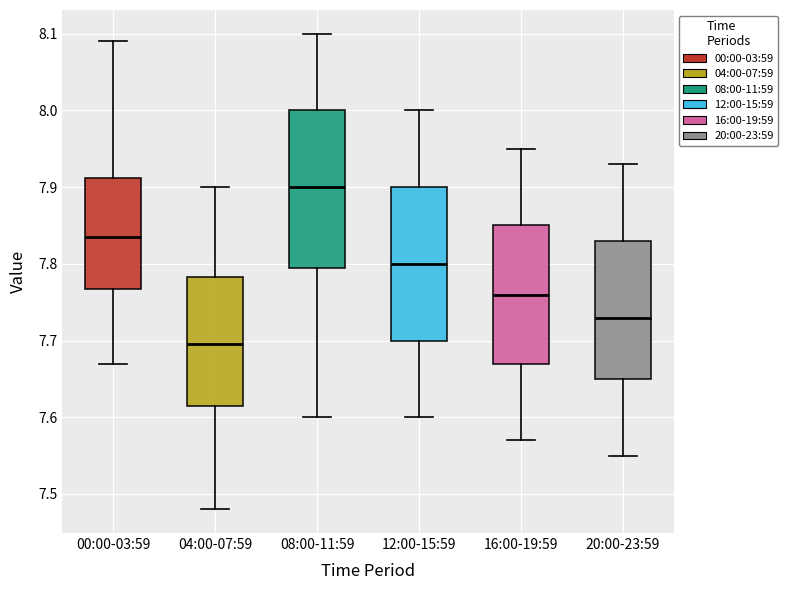

Reading left to right, read every box against the y-axis: the position of its median line, the range the box covers, and the ends of its whiskers. The values are not printed on the chart, so give them approximately, as read against the axis.

00:00-03:59: median 7.84, box 7.77 to 7.91, whiskers 7.67 to 8.09
04:00-07:59: median 7.70, box 7.62 to 7.78, whiskers 7.48 to 7.90
08:00-11:59: median 7.90, box 7.80 to 8.00, whiskers 7.60 to 8.10
12:00-15:59: median 7.80, box 7.70 to 7.90, whiskers 7.60 to 8.00
16:00-19:59: median 7.76, box 7.67 to 7.85, whiskers 7.57 to 7.95
20:00-23:59: median 7.73, box 7.65 to 7.83, whiskers 7.55 to 7.93